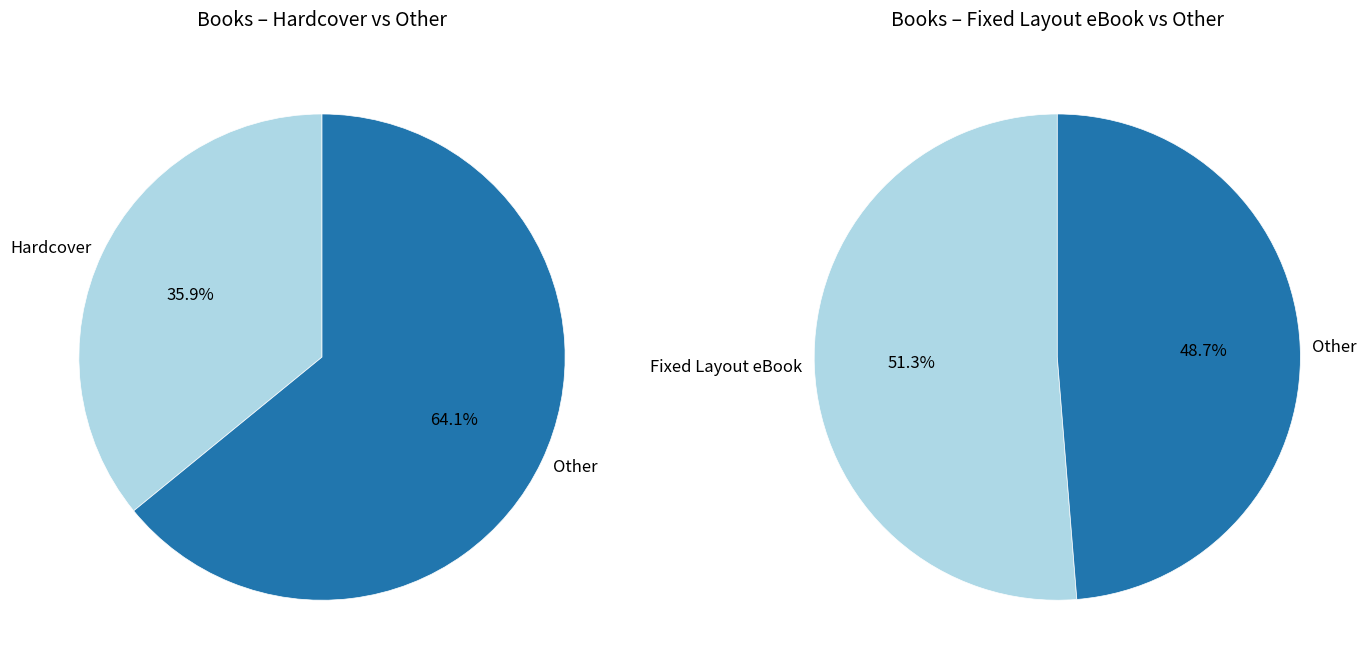

How much of the chart is everything except Fixed Layout eBook?

48.7%